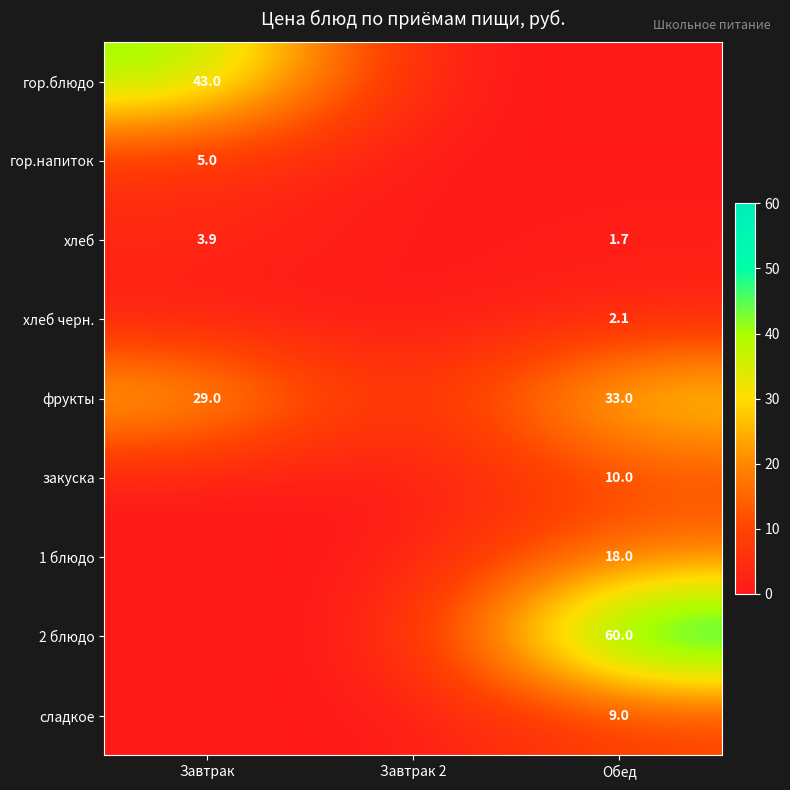

Which category has the highest value across all series?

Обед